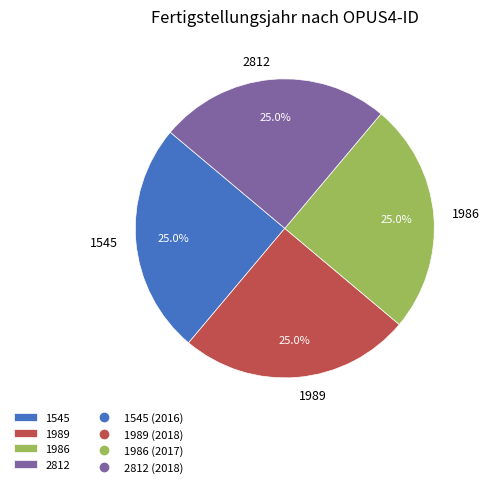

To the nearest percent, what is the average slice percentage?

25%